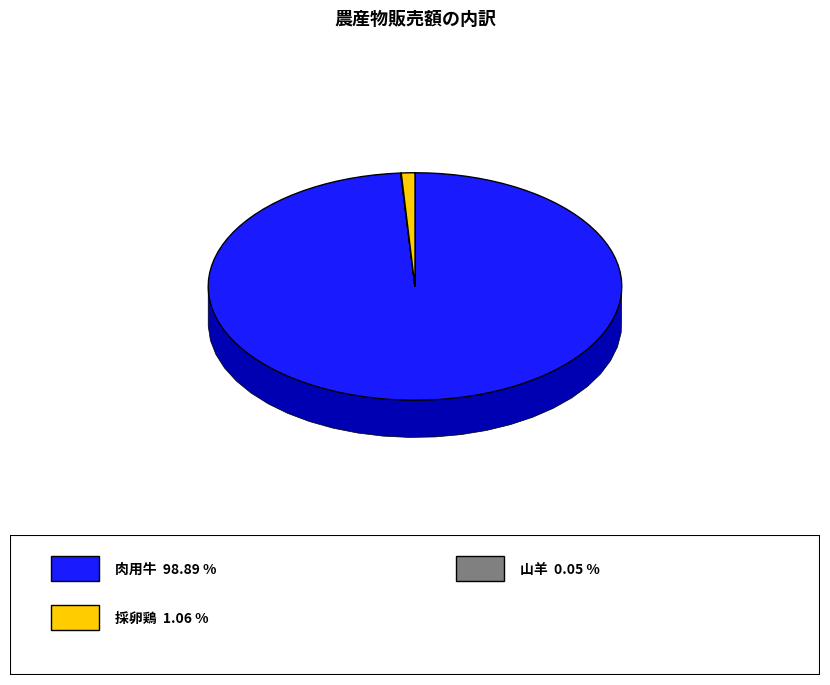

Between 山羊 and 肉用牛, which is larger?

肉用牛